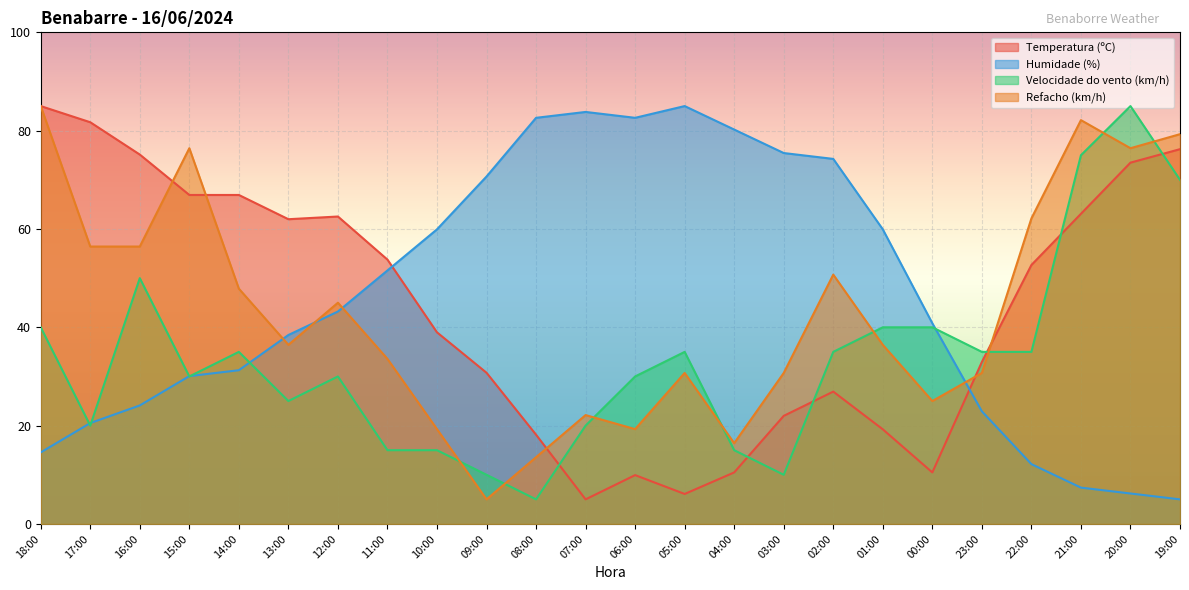

Reading right to left, what are all the values shown in this chart?

Temperatura (ºC): 76.2	73.5	63.1	52.7	32.9	10.5	19.2	26.9	22.0	10.5	6.1	9.9	5.0	18.2	30.8	39.0	53.8	62.5	62.0	66.9	66.9	75.1	81.7	85.0
Humidade (%): 5.0	6.2	7.4	12.2	22.9	40.8	59.9	74.3	75.4	80.2	85.0	82.6	83.8	82.6	70.7	59.9	51.6	43.2	38.4	31.3	30.1	24.1	20.5	14.6
Velocidade do vento (km/h): 70.0	85.0	75.0	35.0	35.0	40.0	40.0	35.0	10.0	15.0	35.0	30.0	20.0	5.0	10.0	15.0	15.0	30.0	25.0	35.0	30.0	50.0	20.0	40.0
Refacho (km/h): 79.3	76.4	82.1	62.1	30.7	25.0	36.4	50.7	30.7	16.4	30.7	19.3	22.1	13.6	5.0	19.3	33.6	45.0	36.4	47.9	76.4	56.4	56.4	85.0